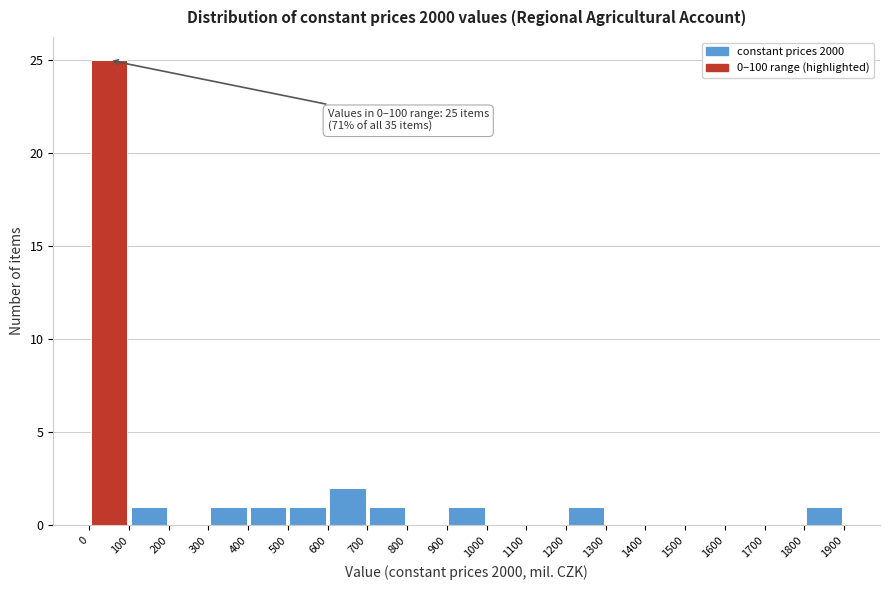

Which range on the x-axis has the tallest bar?

0 to 100